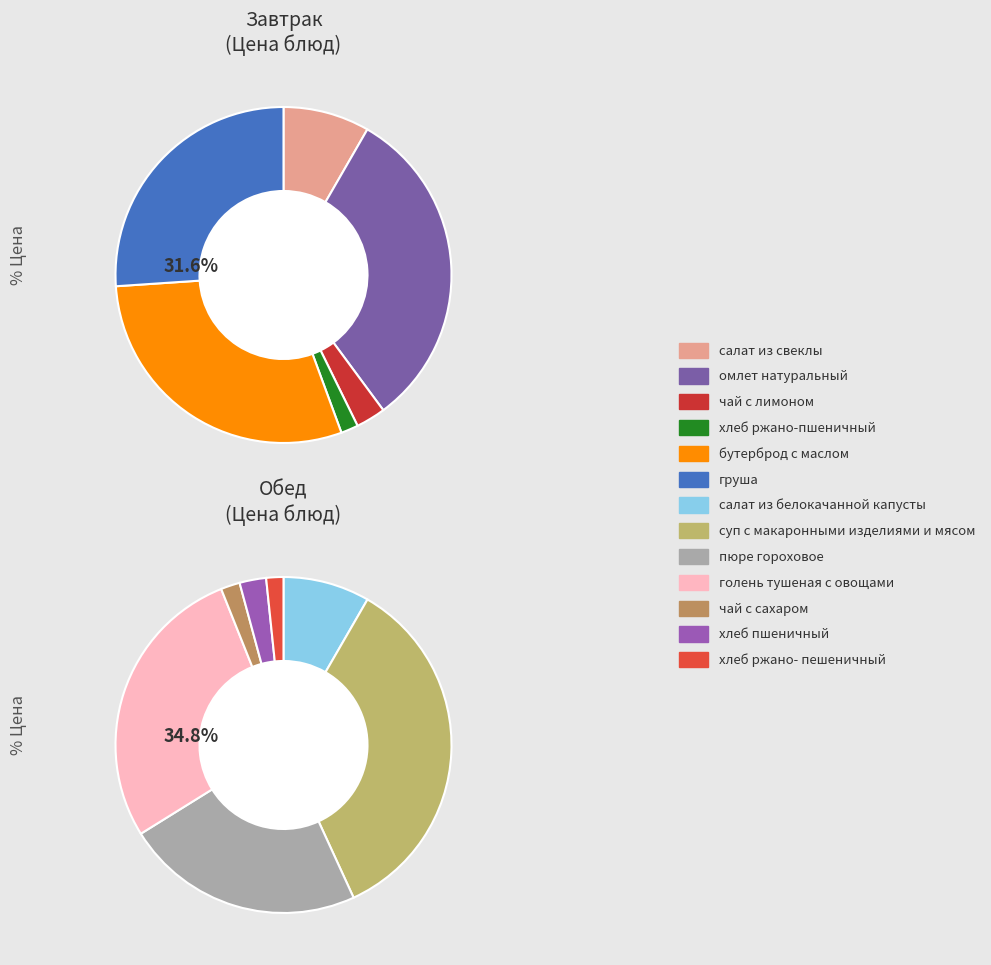

Which category has the biggest portion of the pie?

суп с макаронными изделиями и мясом